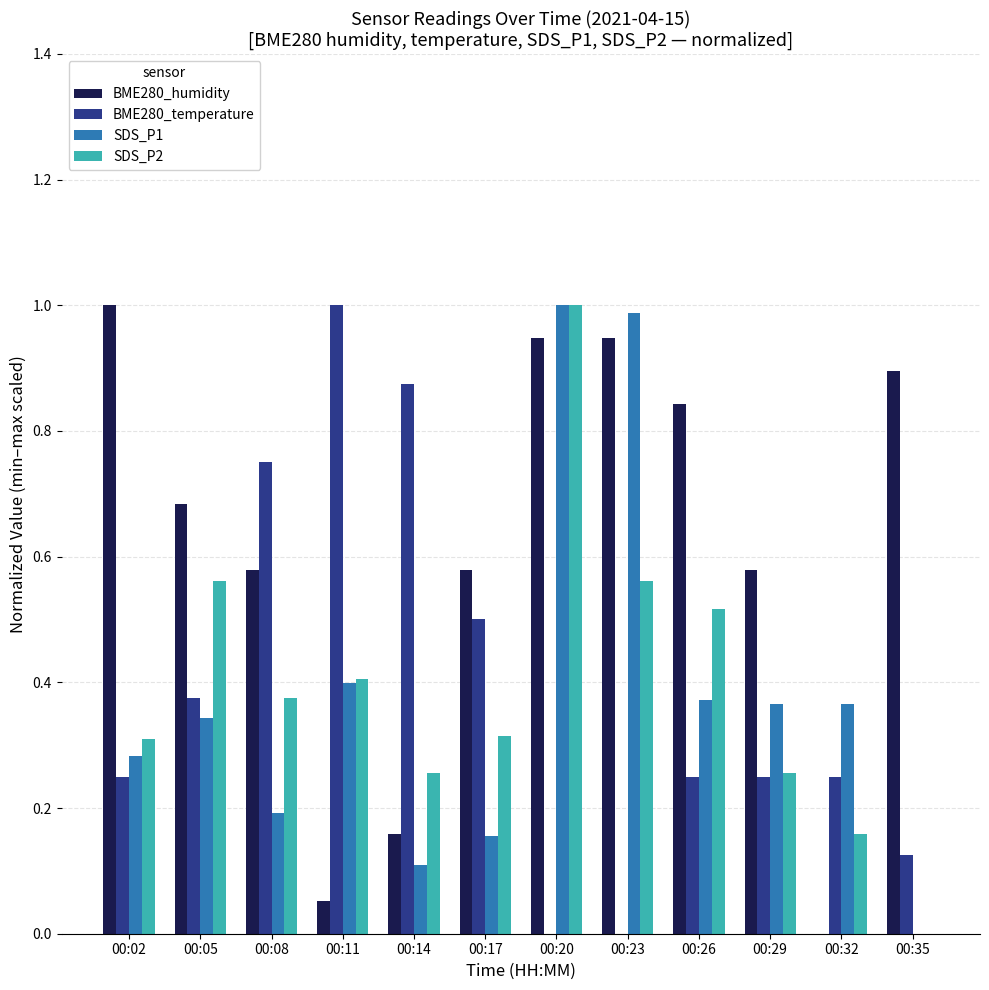

What is the maximum value for SDS_P1?

1.0